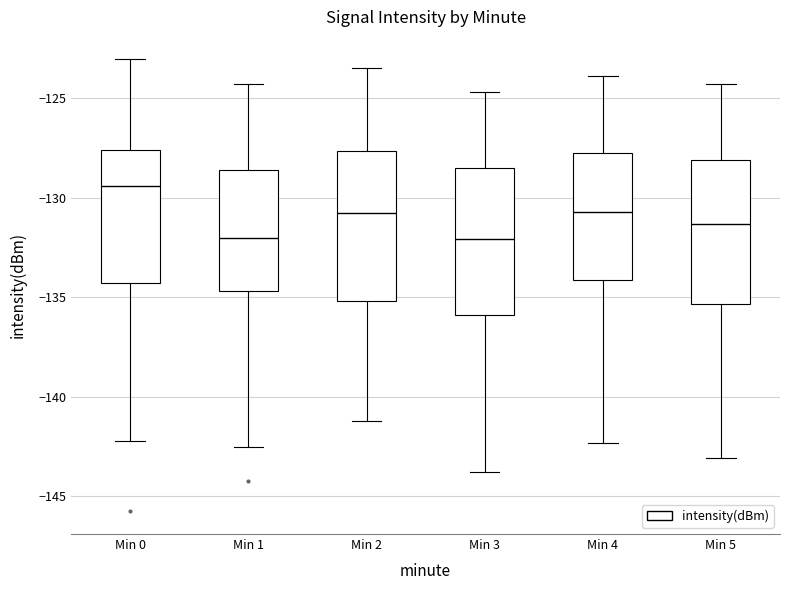

Reading left to right, read every box against the y-axis: the position of its median line, the range the box covers, and the ends of its whiskers. The values are not printed on the chart, so give them approximately, as read against the axis.

Min 0: median -129.5, box -134.5 to -127.5, whiskers -142.0 to -123.0
Min 1: median -132.0, box -134.5 to -128.5, whiskers -142.5 to -124.5
Min 2: median -131.0, box -135.0 to -127.5, whiskers -141.0 to -123.5
Min 3: median -132.0, box -136.0 to -128.5, whiskers -144.0 to -124.5
Min 4: median -130.5, box -134.0 to -128.0, whiskers -142.5 to -124.0
Min 5: median -131.5, box -135.5 to -128.0, whiskers -143.0 to -124.5